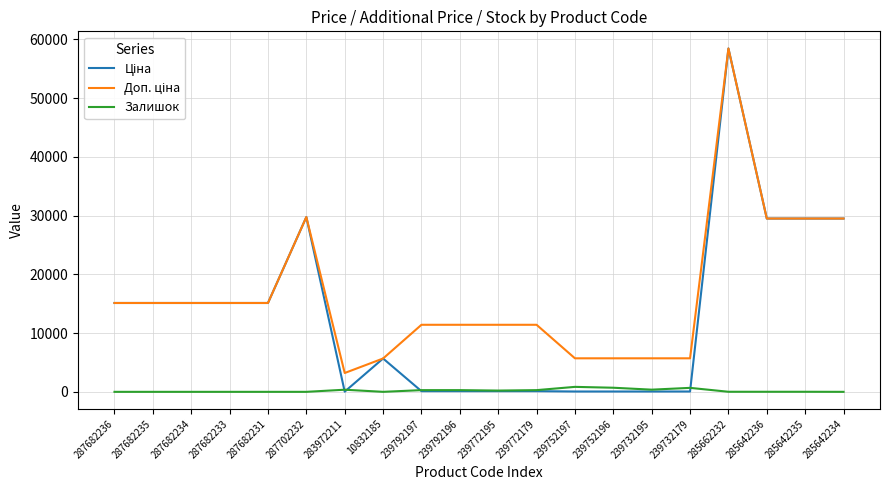

At which category is the sum across all series the highest?

285662232